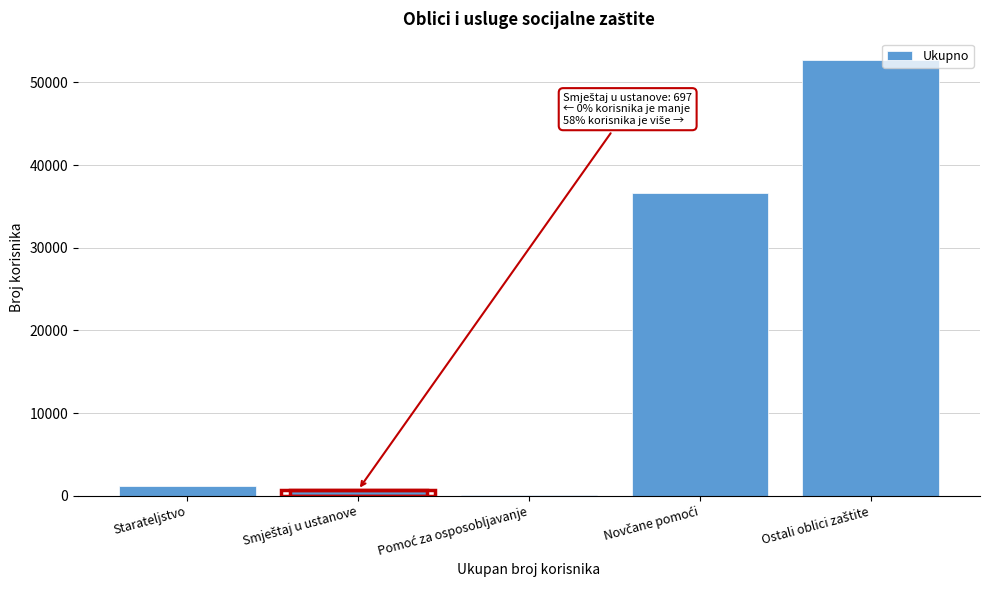

True or false: the data shows 1118 at Starateljstvo.

True